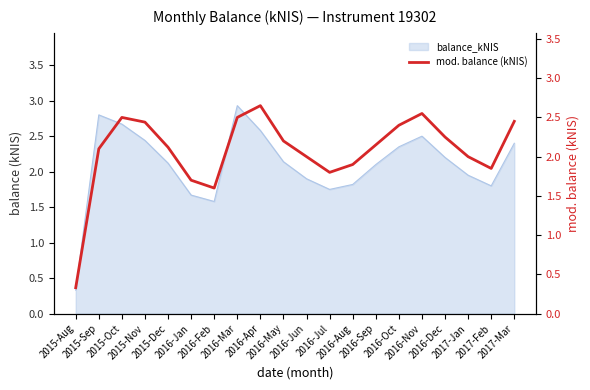

What is the greatest value displayed?

2.6